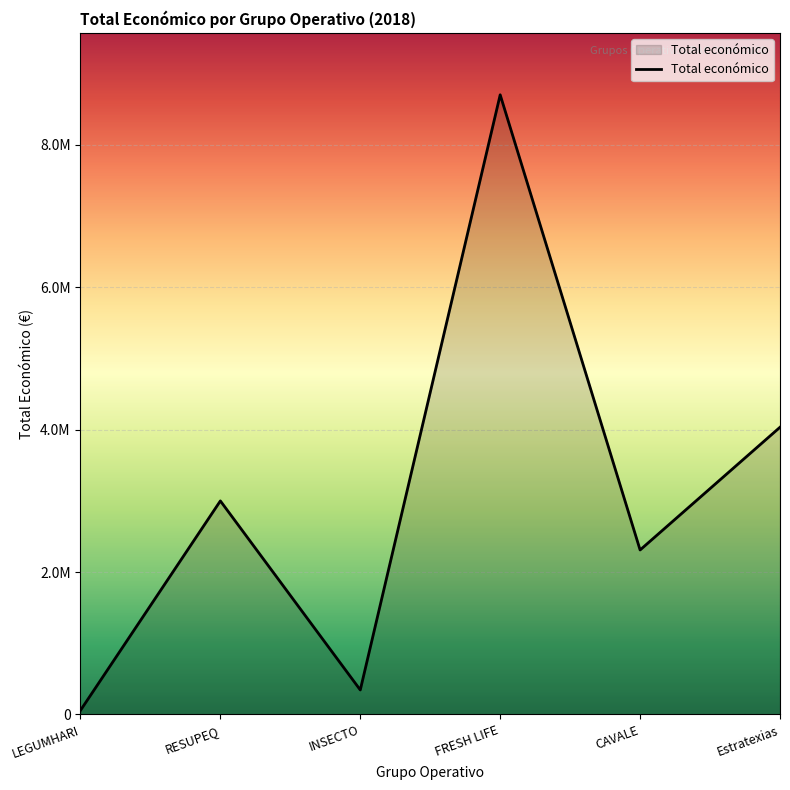

Where is the data nearest to the value 4379593?

Estratexias